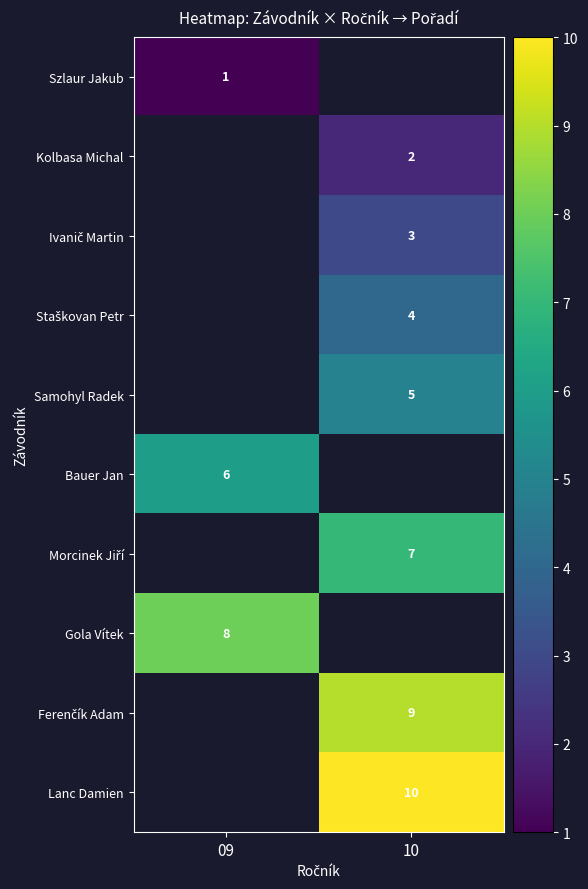

Is it true that Gola Vítek equals 5 at 09?

False